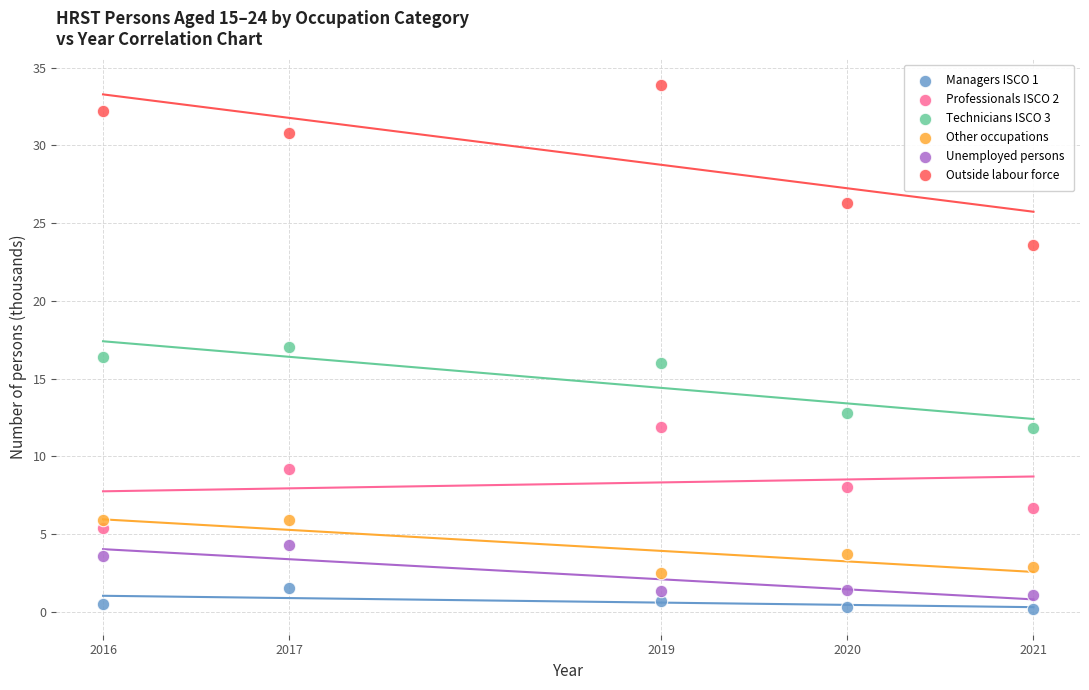

Which series has the largest Y range (max minus min)?

Outside labour force